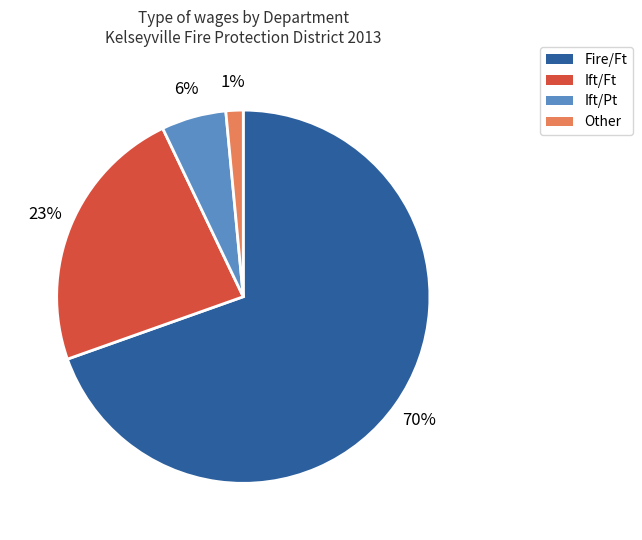

Is there a majority slice in this chart?

Yes